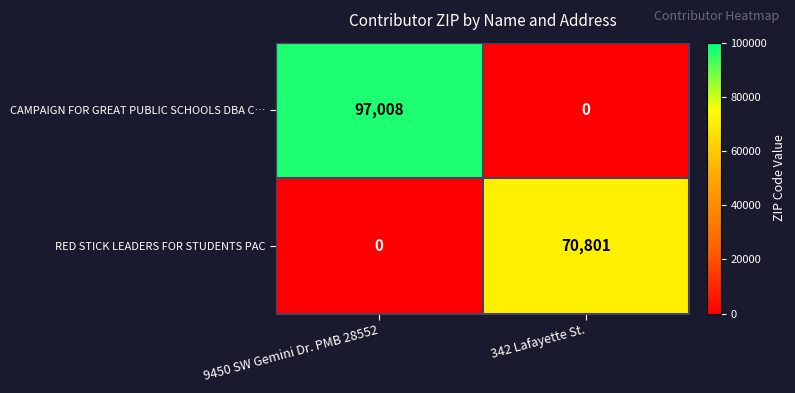

Reading left to right, what are all the values shown in this chart?

CAMPAIGN FOR GREAT PUBLIC SCHOOLS DBA C…: 9450 SW Gemini Dr. PMB 28552=97008	342 Lafayette St.=0
RED STICK LEADERS FOR STUDENTS PAC: 9450 SW Gemini Dr. PMB 28552=0	342 Lafayette St.=70801